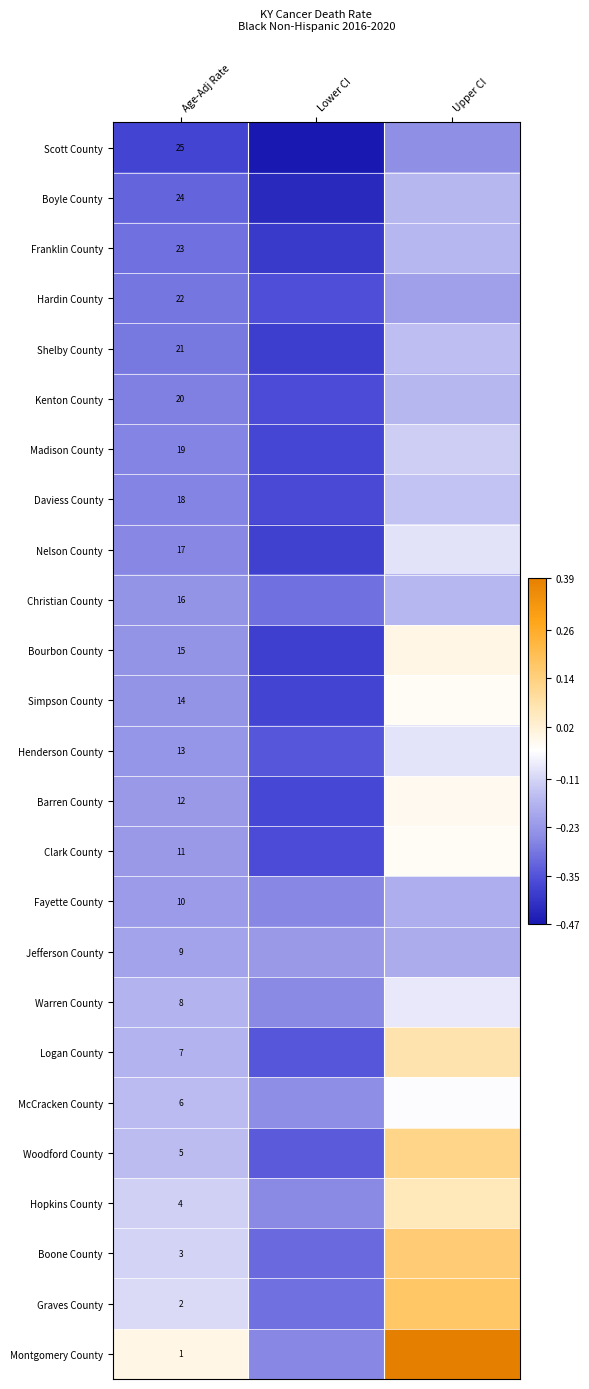

At Age-Adj Rate, list the series in order from largest to smallest.

Scott County, Boyle County, Franklin County, Hardin County, Shelby County, Kenton County, Madison County, Daviess County, Nelson County, Christian County, Bourbon County, Simpson County, Henderson County, Barren County, Clark County, Fayette County, Jefferson County, Warren County, Logan County, McCracken County, Woodford County, Hopkins County, Boone County, Graves County, Montgomery County